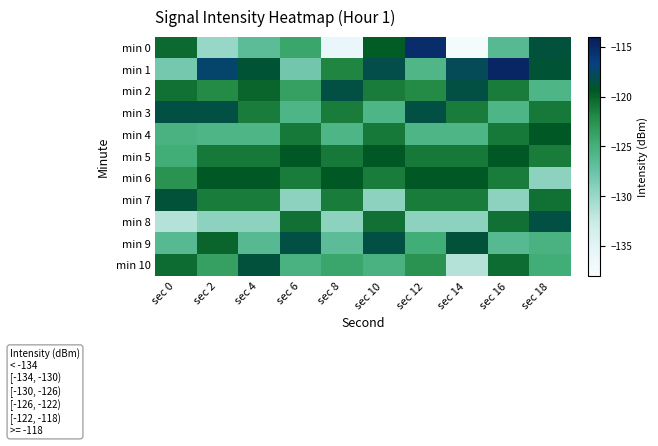

What is the smallest value displayed?

-137.6